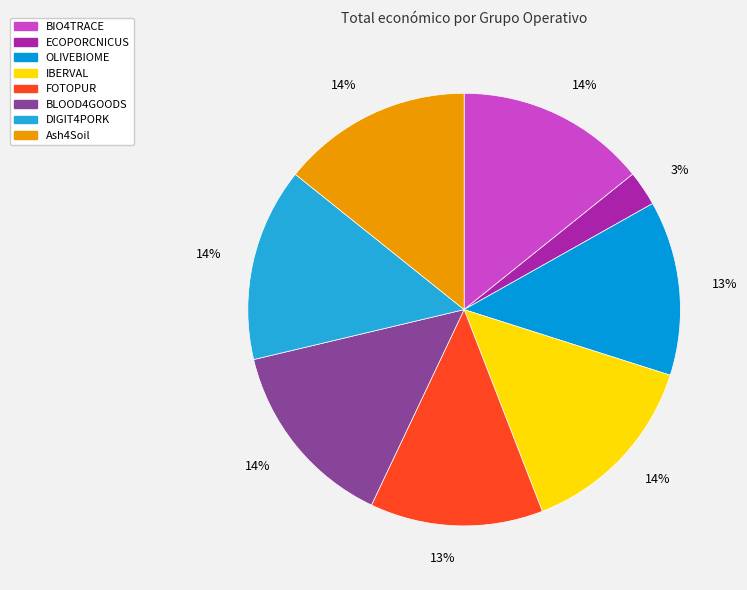

To the nearest percent, what percentage of the pie is ECOPORCNICUS?

3%